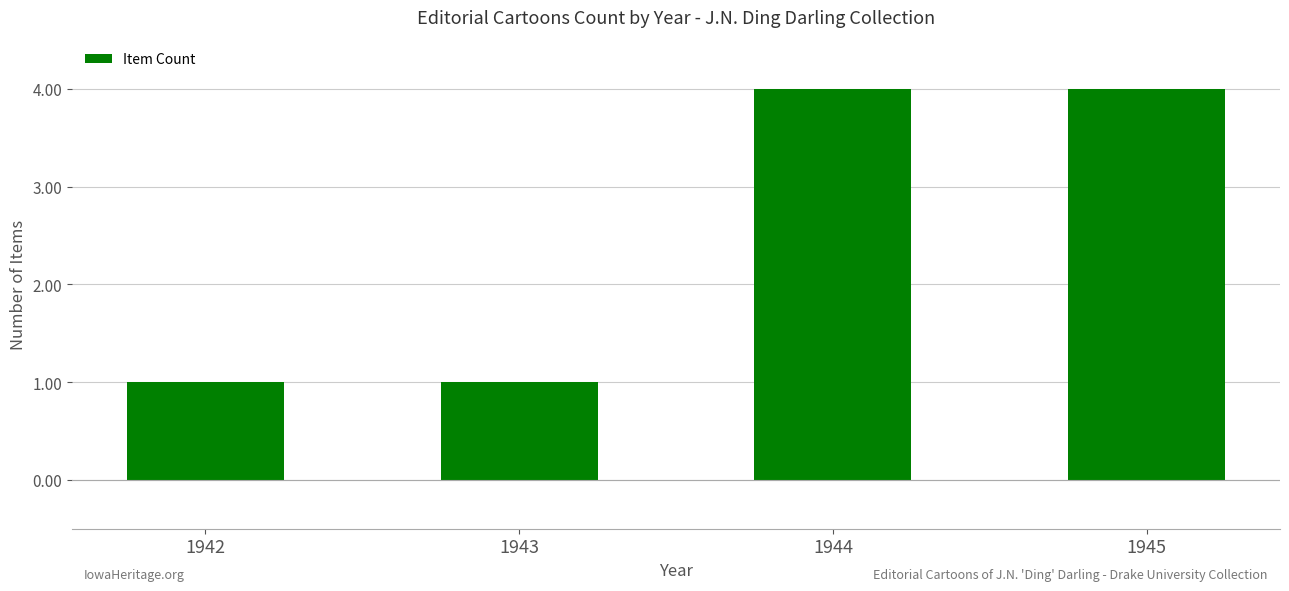

Which has a higher value, 1945 or 1943?

1945